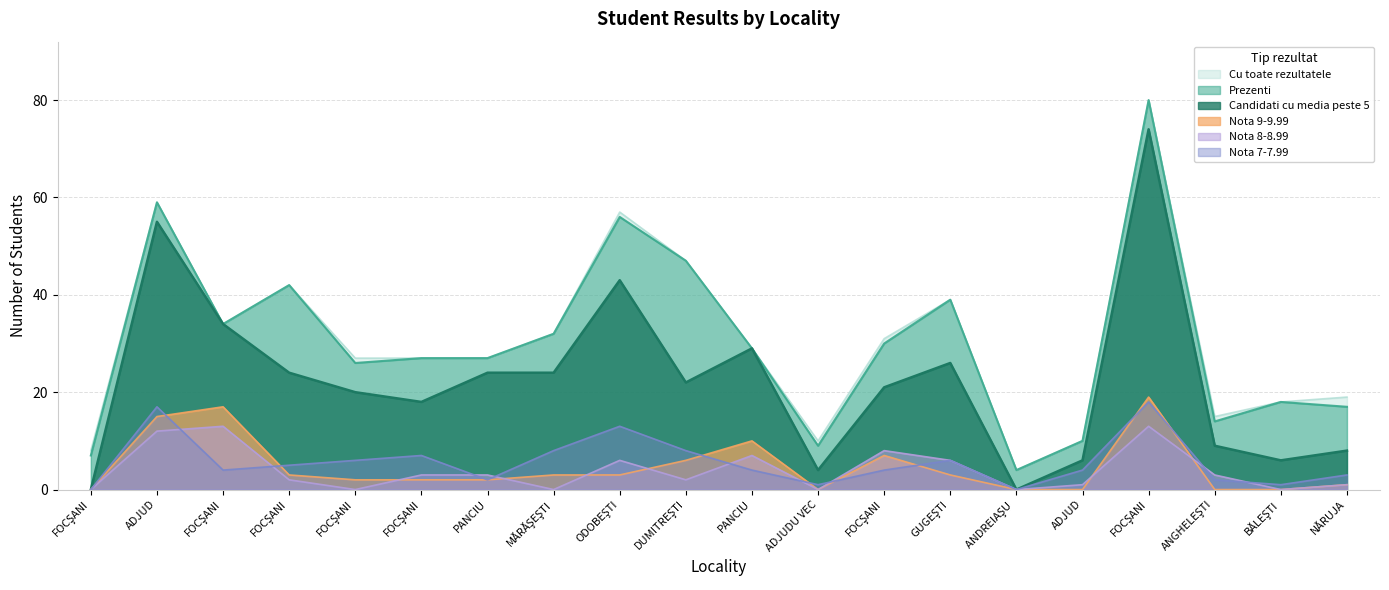

Rank the series at FOCŞANI from lowest to highest value.

Candidati cu media peste 5, Nota 9-9.99, Nota 8-8.99, Nota 7-7.99, Prezenti, Cu toate rezultatele